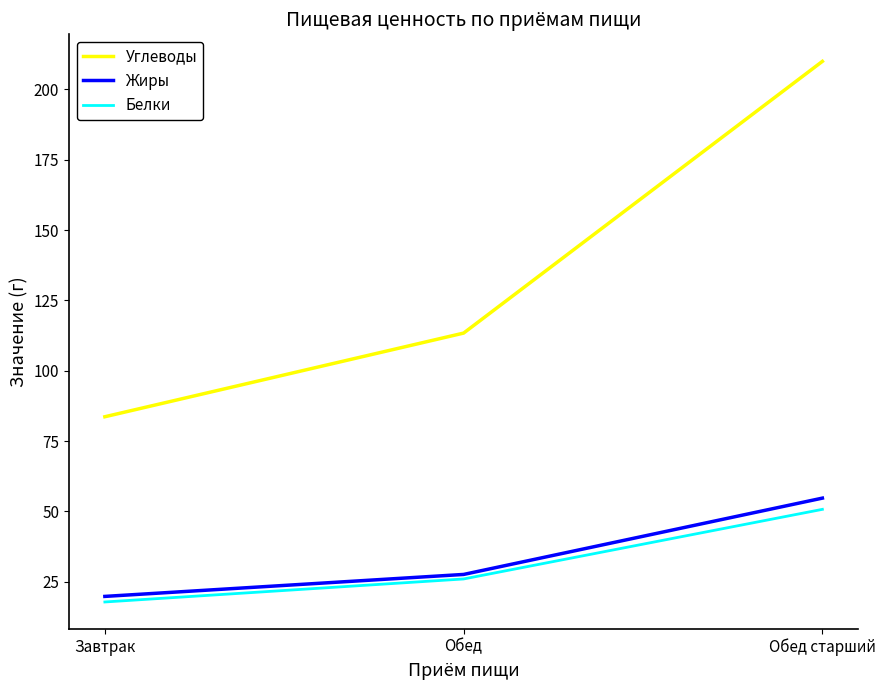

What is the average value of the Белки series?

31.5